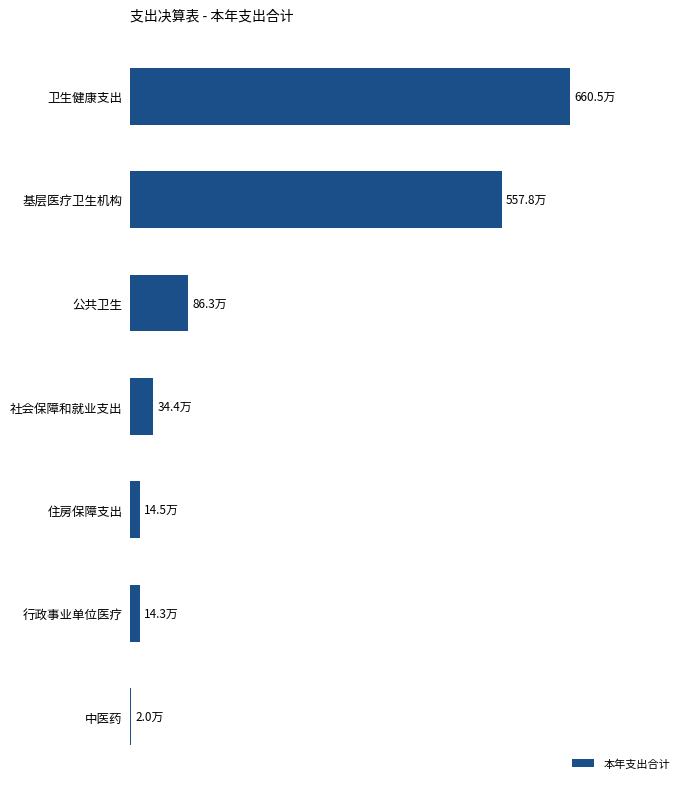

Are the bars horizontal?

Yes